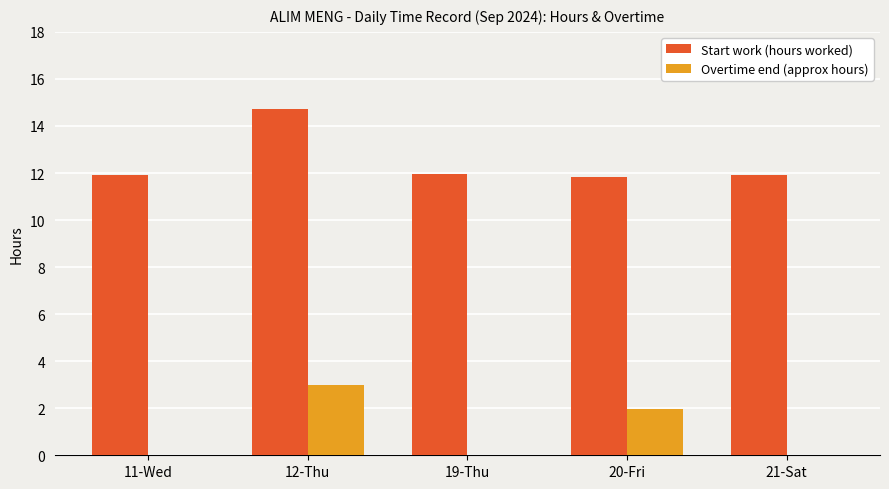

What is the greatest value displayed?

14.7